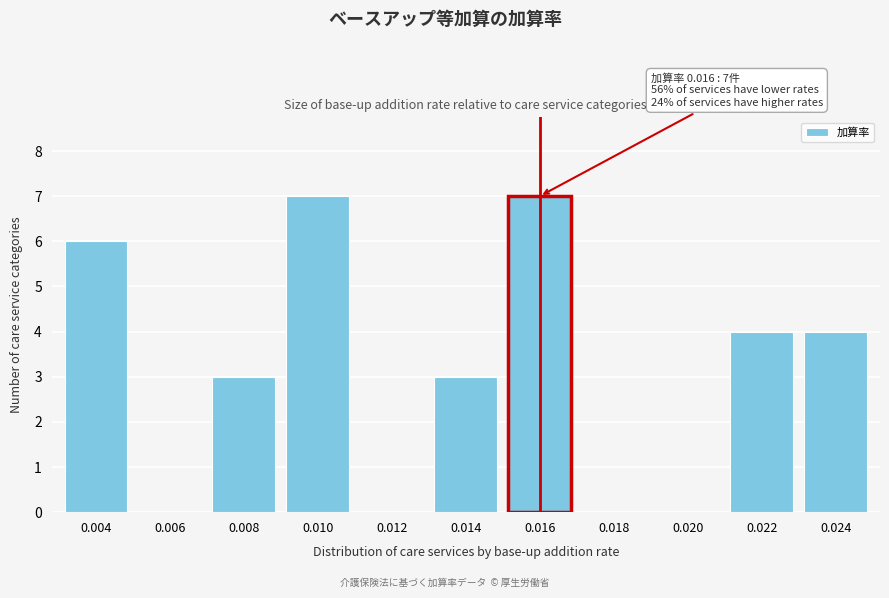

Reading left to right, transcribe all the data shown in this chart.

0.004=6	0.006=0	0.008=3	0.010=7	0.012=0	0.014=3	0.016=7	0.018=0	0.020=0	0.022=4	0.024=4